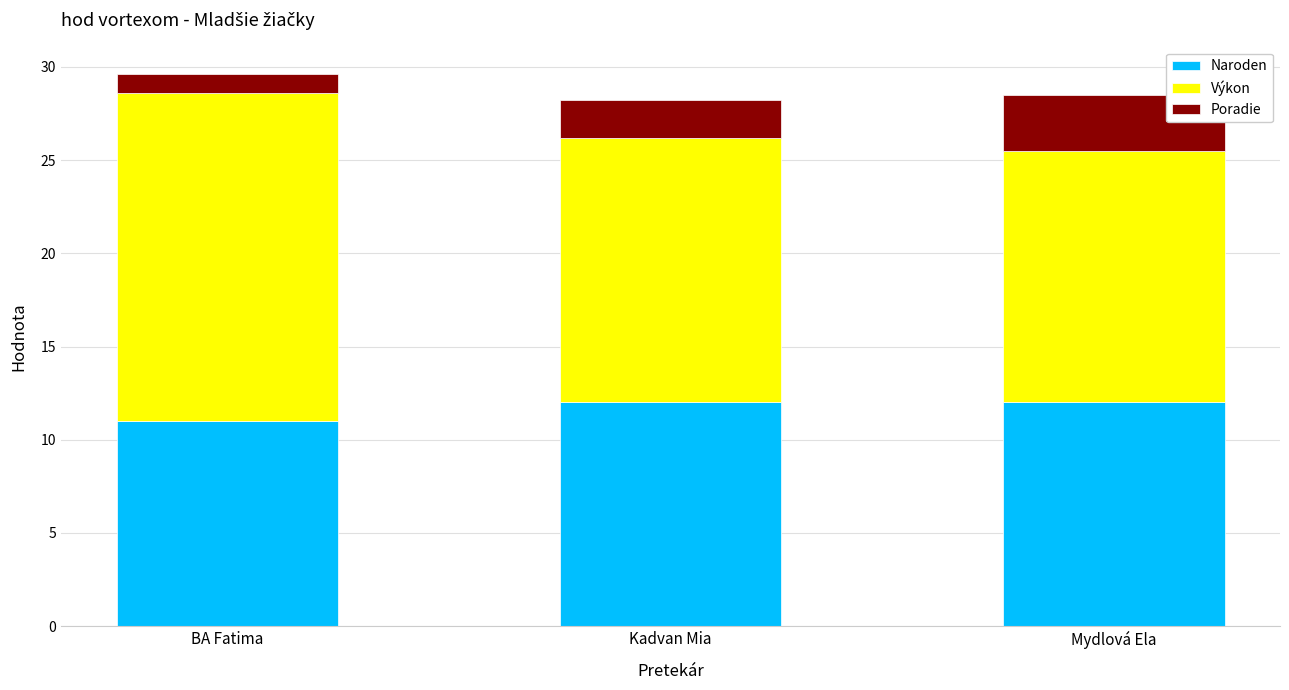

How many series are shown in this chart?

3